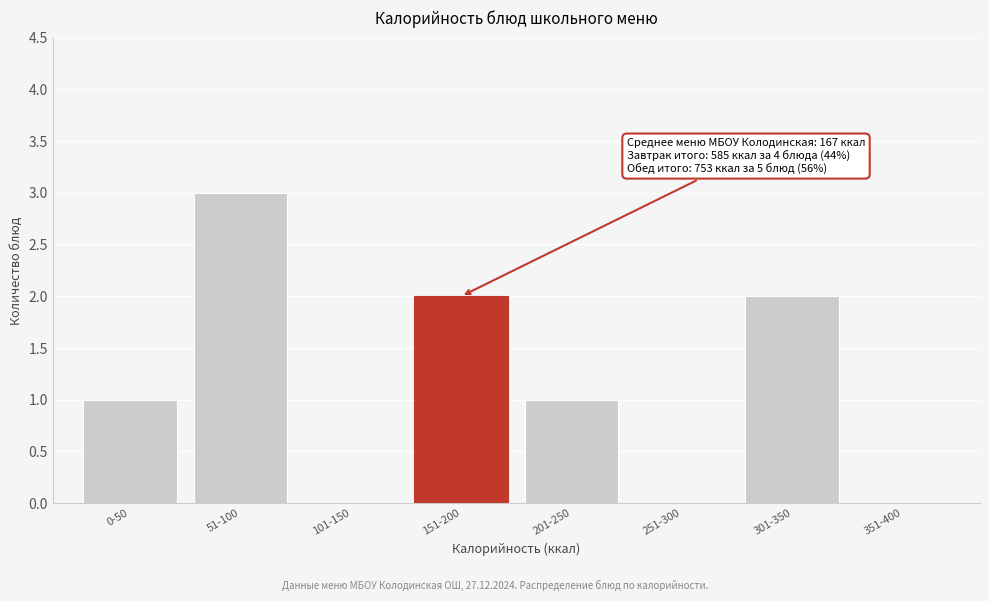

Reading left to right, what are all the values shown in this chart?

0-50=1	51-100=3	101-150=0	151-200=2	201-250=1	251-300=0	301-350=2	351-400=0